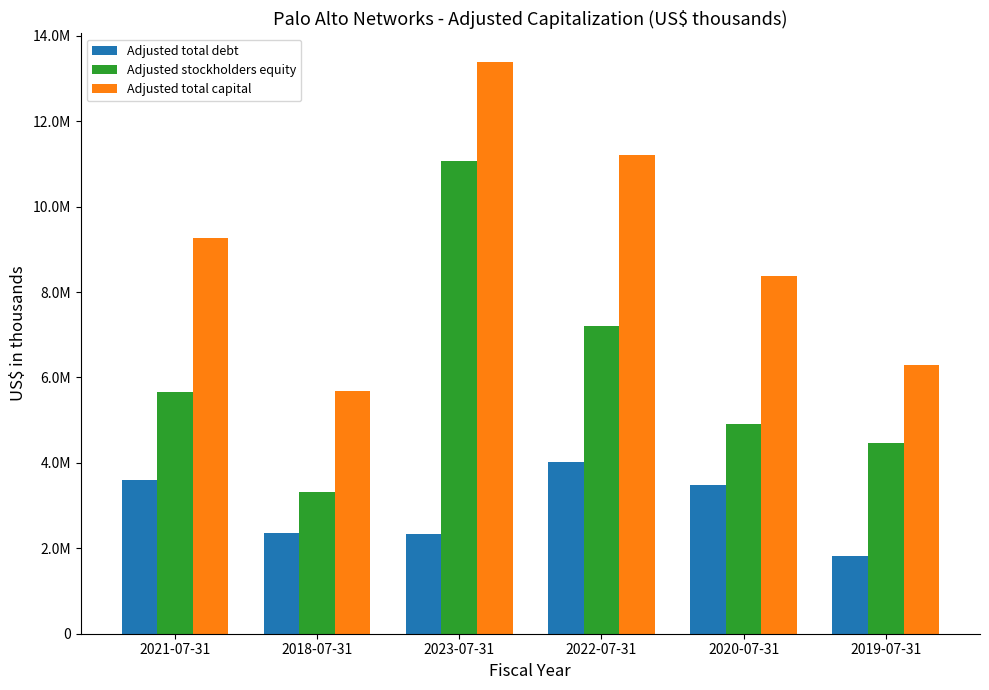

Between 2022-07-31 and 2020-07-31, which is larger?

2022-07-31